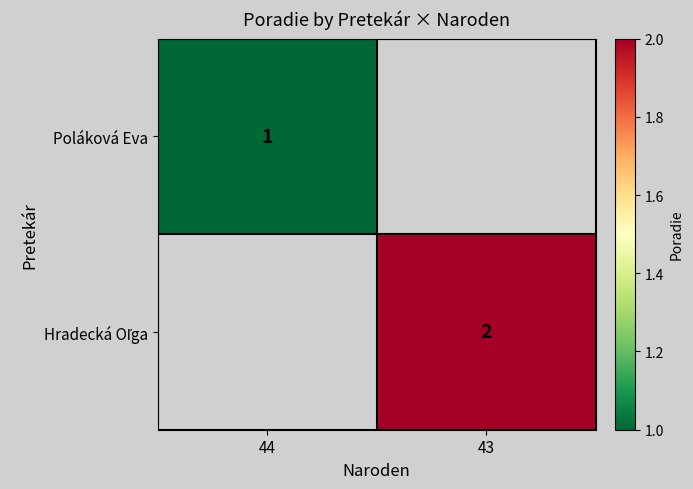

The value of Poláková Eva at 44 is 2. True or false?

False